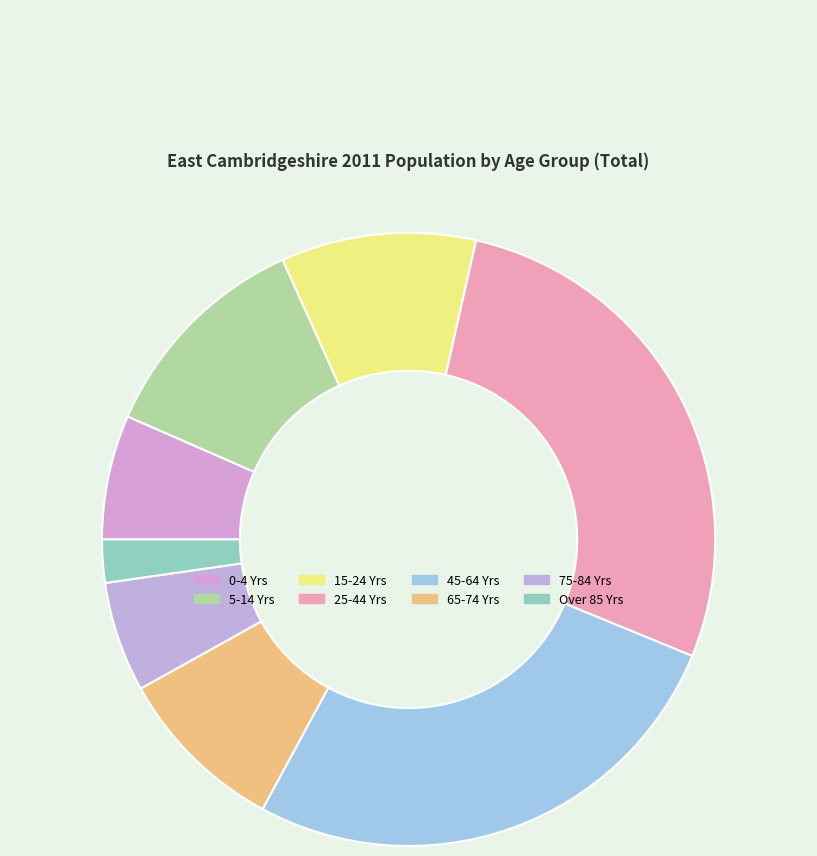

Is it true that 75-84 Yrs is 1% of the pie?

False